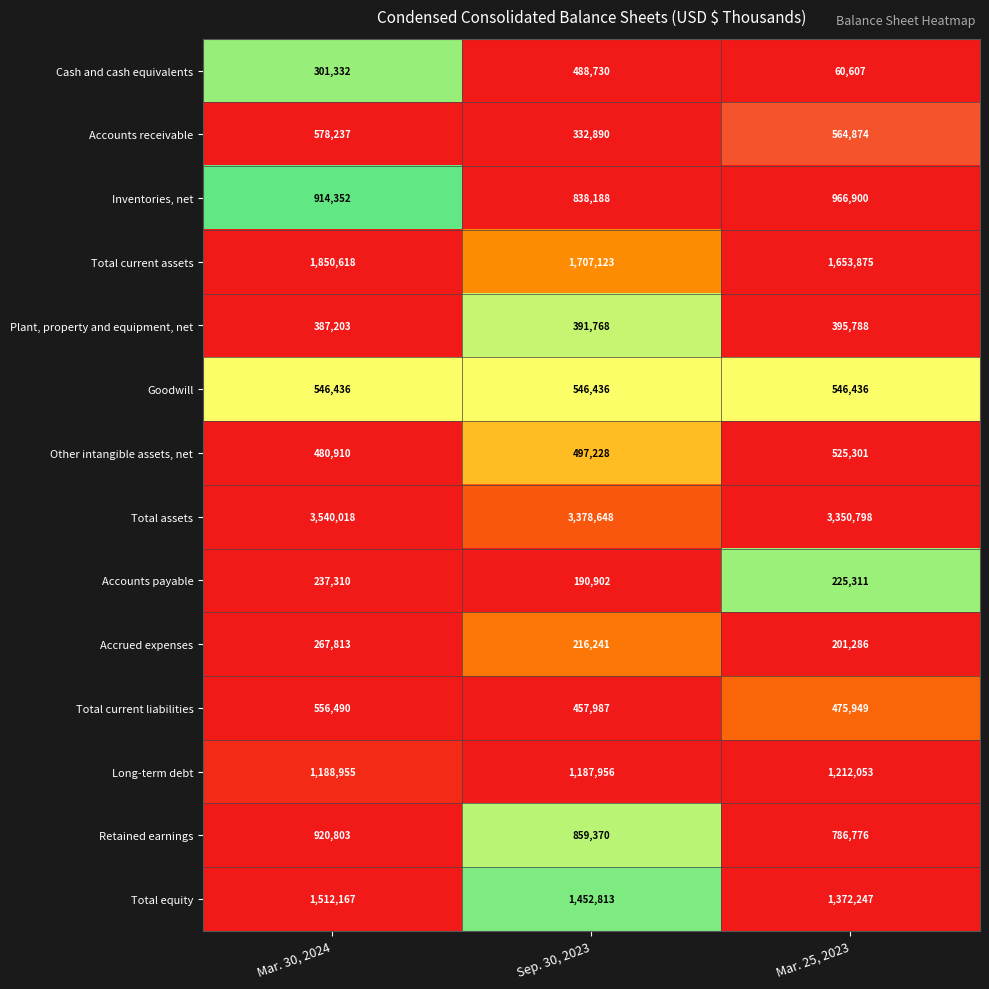

Is it true that Accounts payable equals 237310 at Mar. 30, 2024?

True